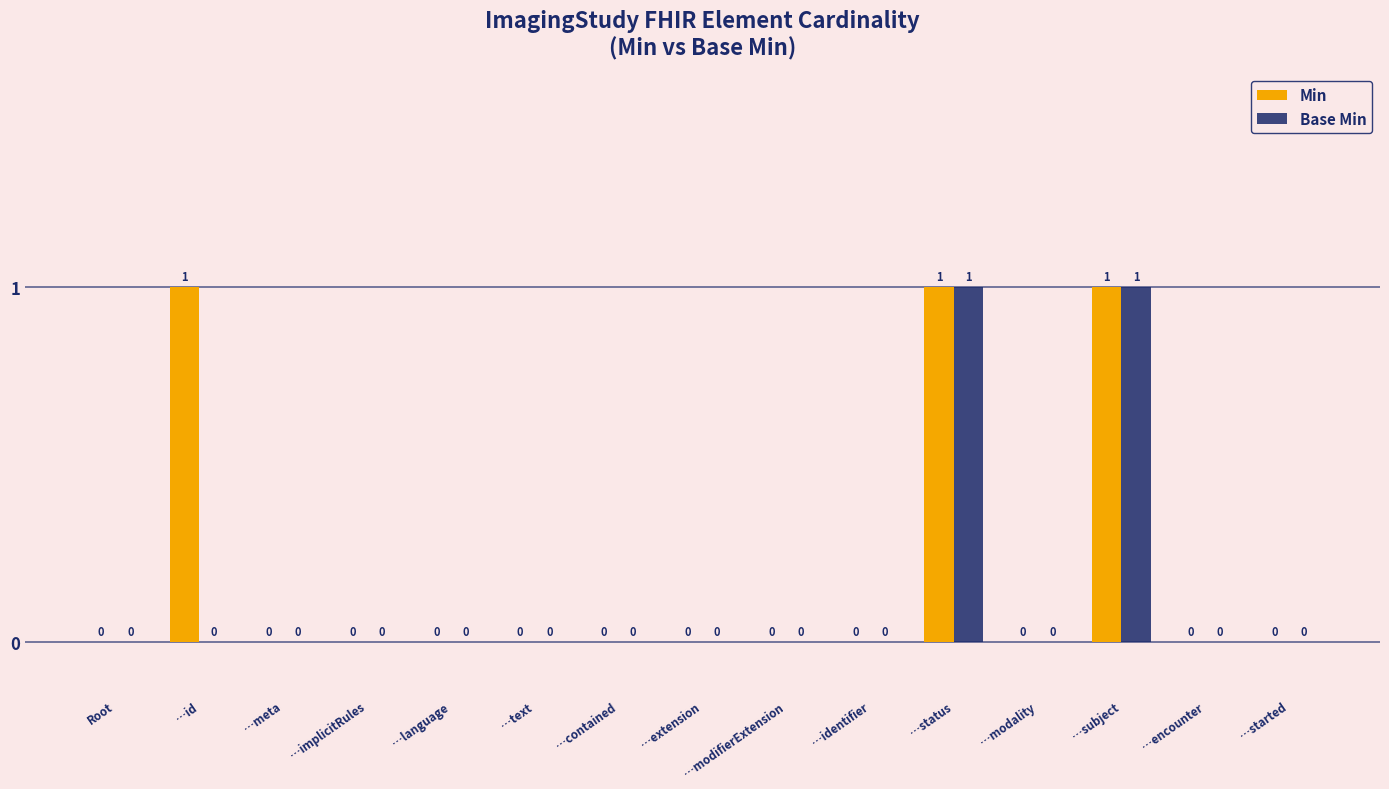

What is the sum of all Min values?

3